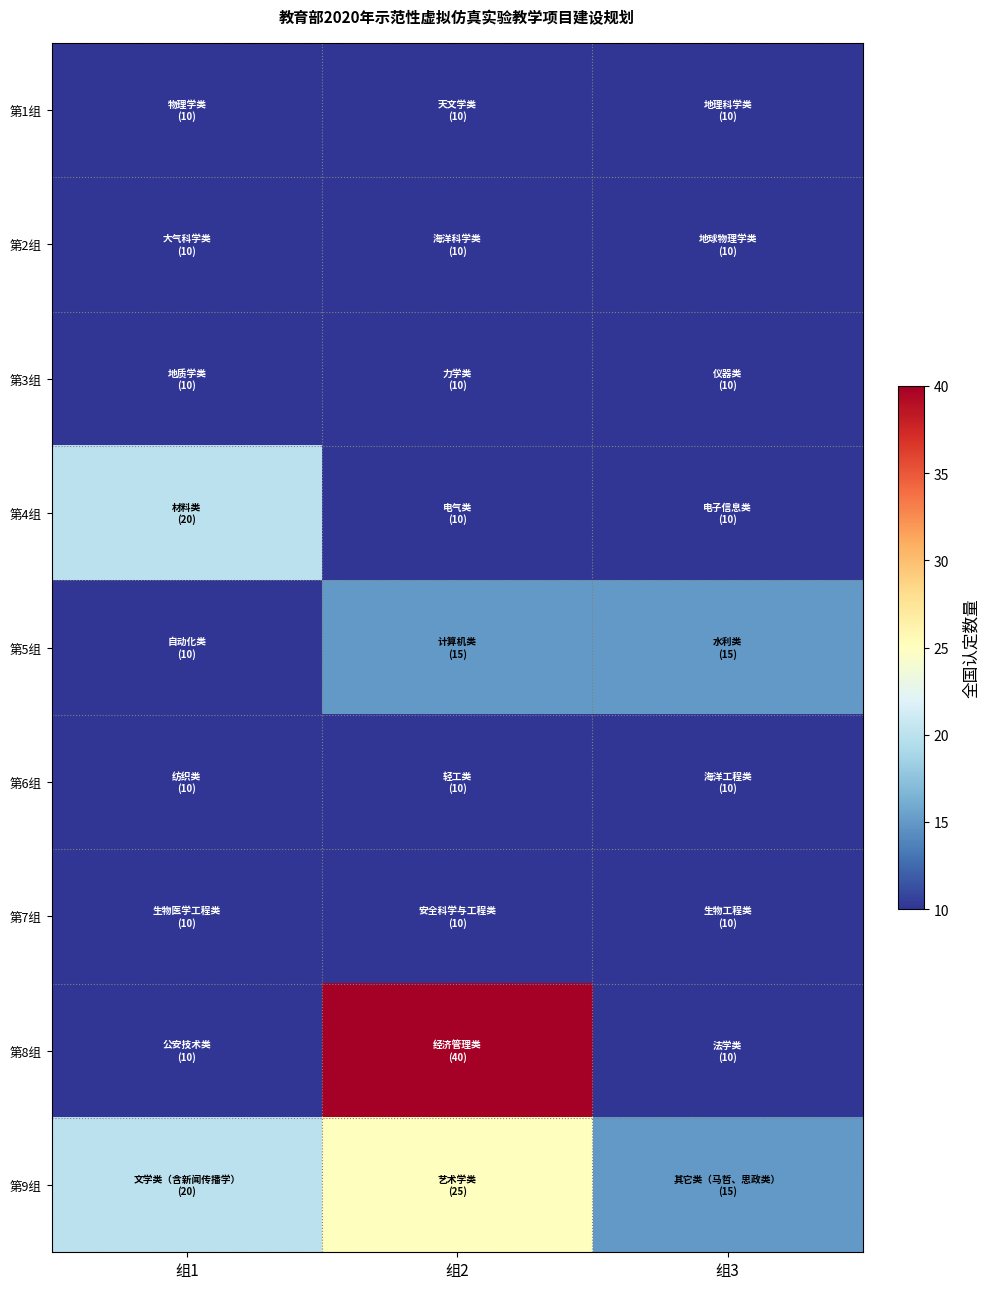

Reading left to right, list all the values displayed in this chart.

第1组: 组1=10	组2=10	组3=10
第2组: 组1=10	组2=10	组3=10
第3组: 组1=10	组2=10	组3=10
第4组: 组1=20	组2=10	组3=10
第5组: 组1=10	组2=15	组3=15
第6组: 组1=10	组2=10	组3=10
第7组: 组1=10	组2=10	组3=10
第8组: 组1=10	组2=40	组3=10
第9组: 组1=20	组2=25	组3=15